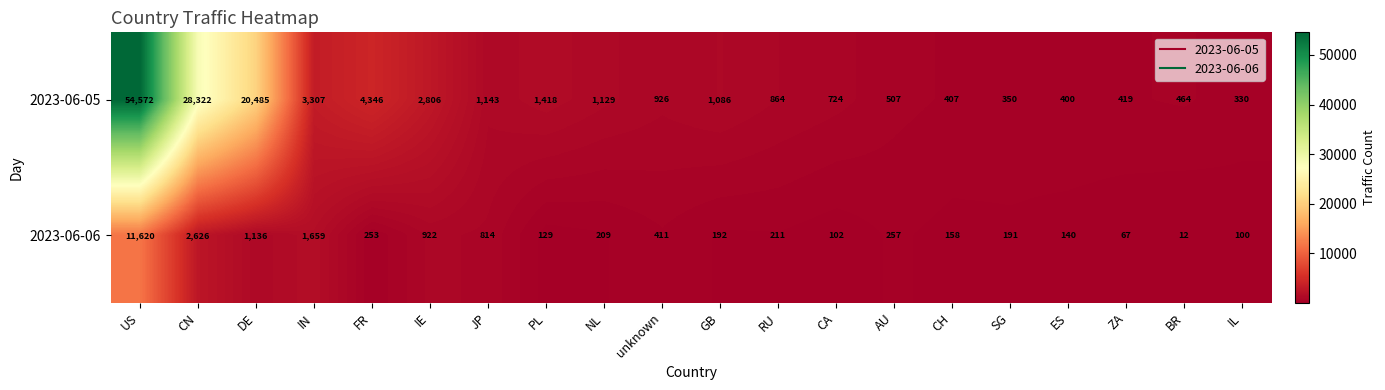

Which series has the widest spread of values?

2023-06-05